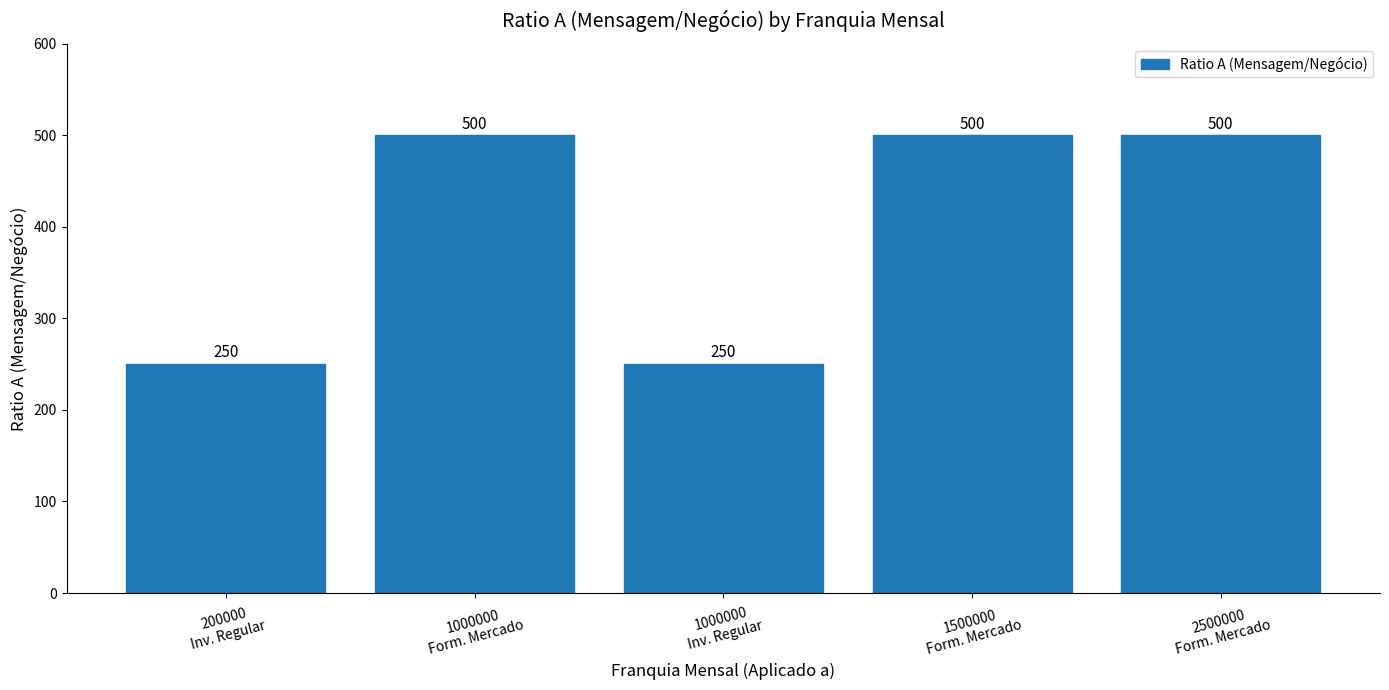

Does the chart contain any negative values?

No